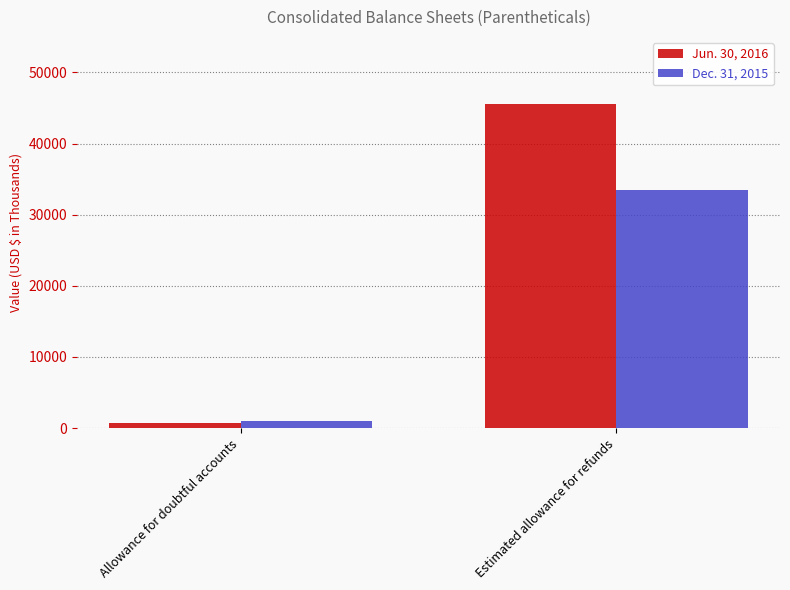

How many distinct data groups are displayed?

2